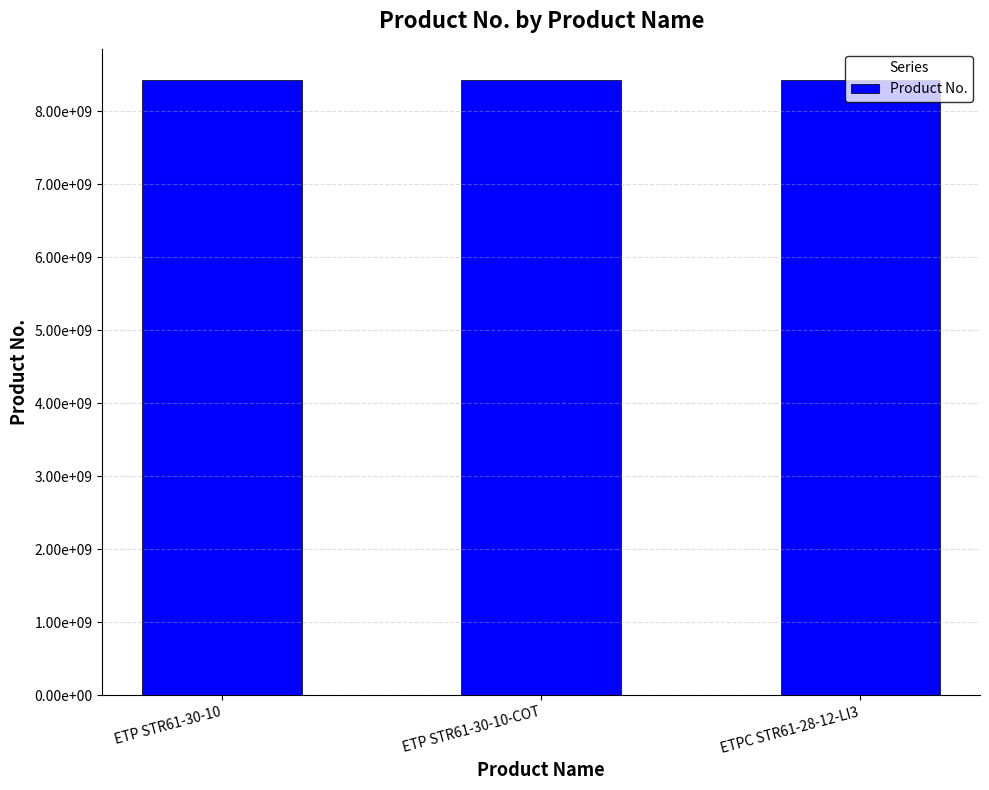

Does the chart contain any negative values?

No